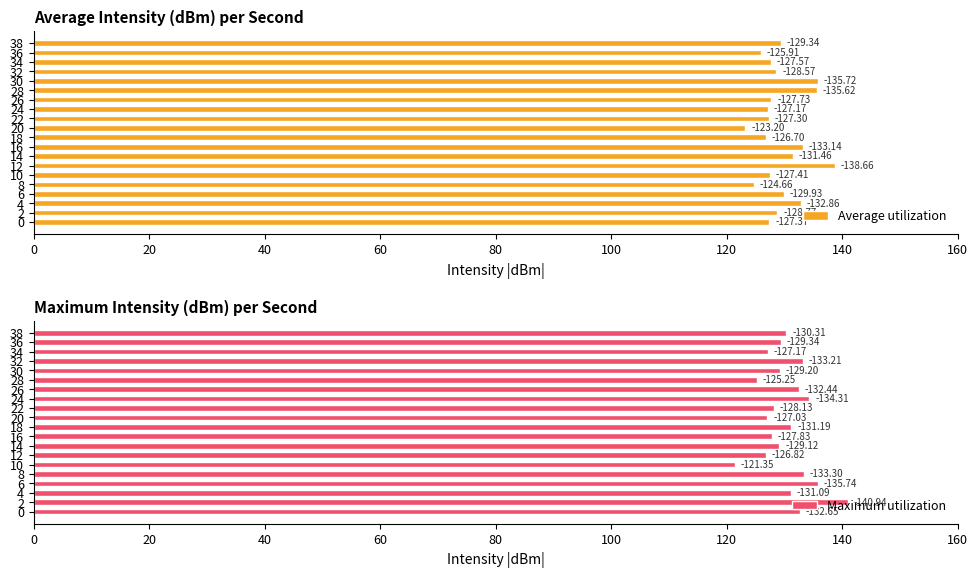

Rank the series at 32 from lowest to highest value.

Average utilization, Maximum utilization